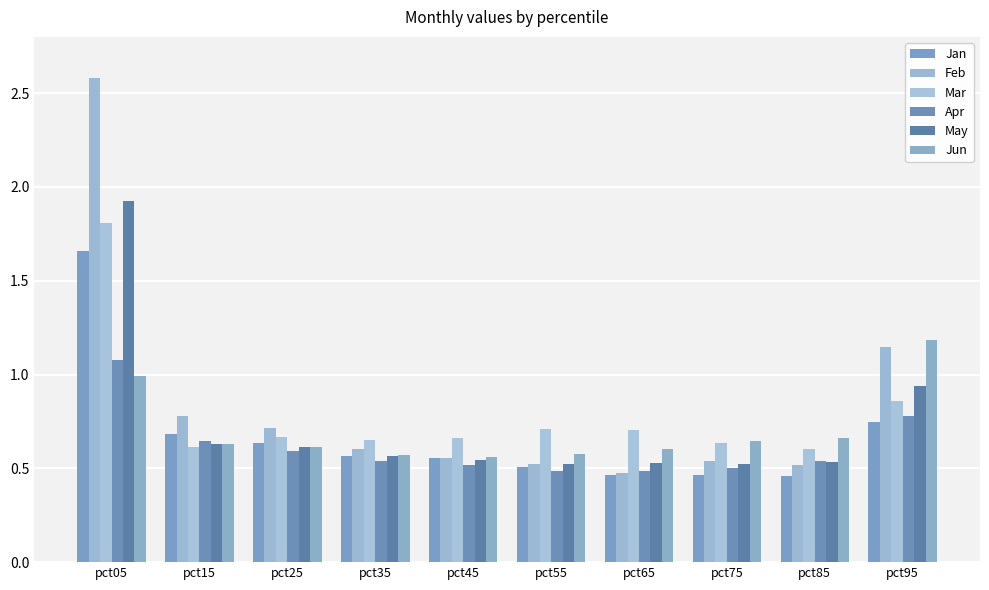

Is it true that Apr equals 0.5 at pct85?

True